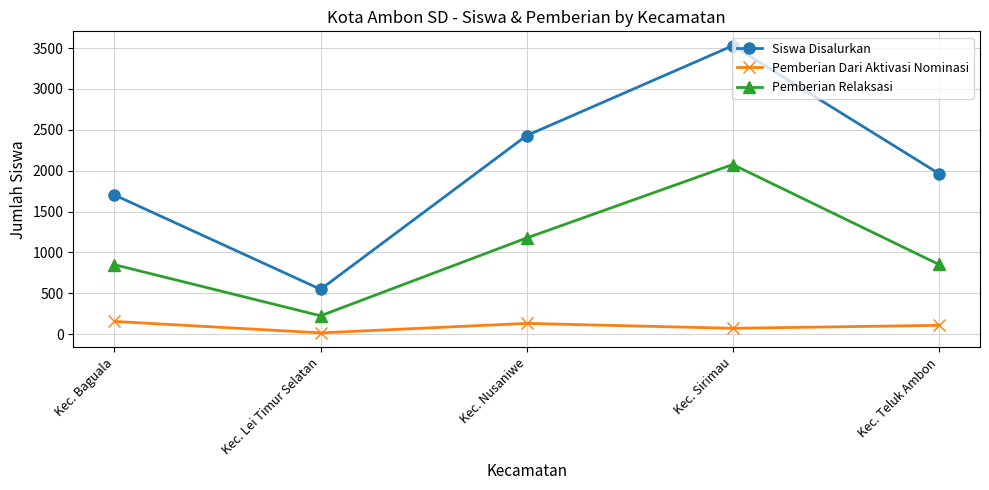

Which series has the largest total across all categories?

Siswa Disalurkan